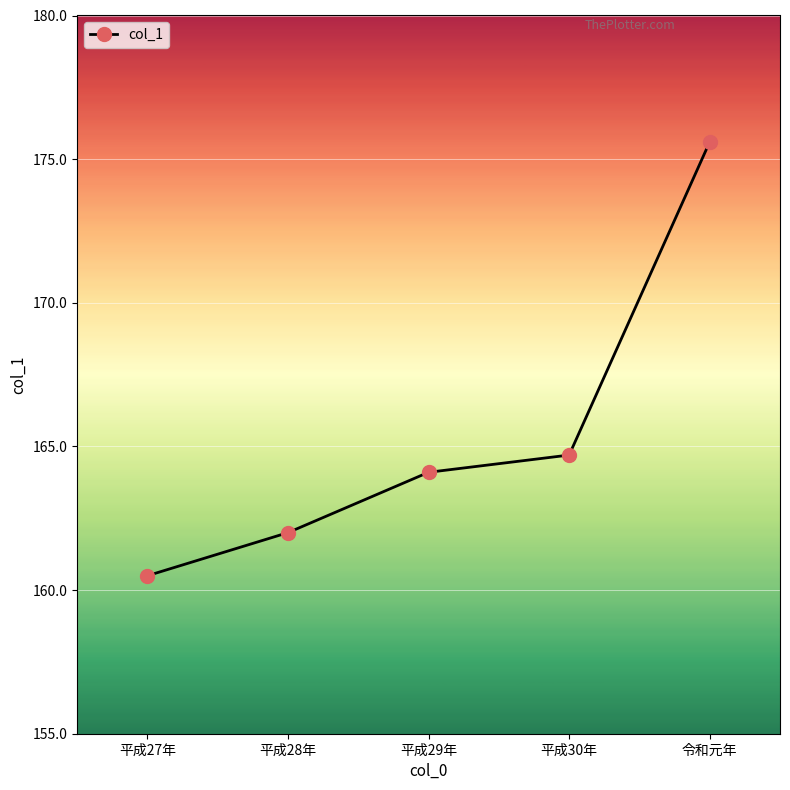

What is the label of the 3rd point from the left?

平成29年